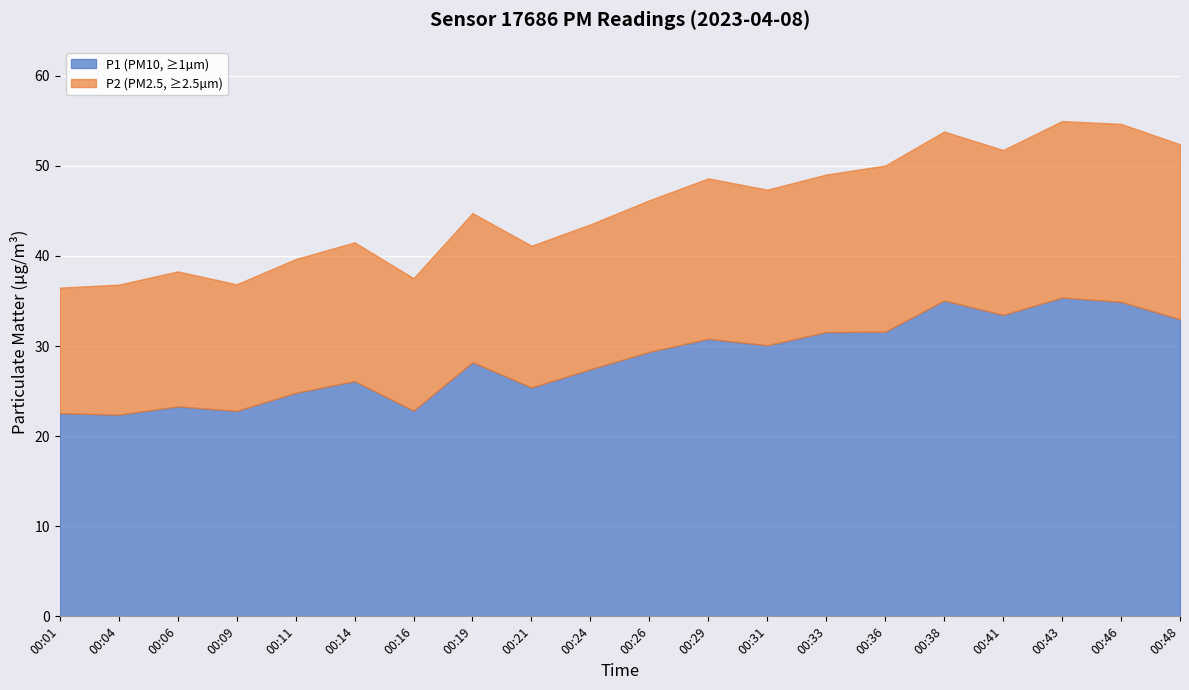

What is the difference between the P2 values at 00:11 and 00:21?

0.9